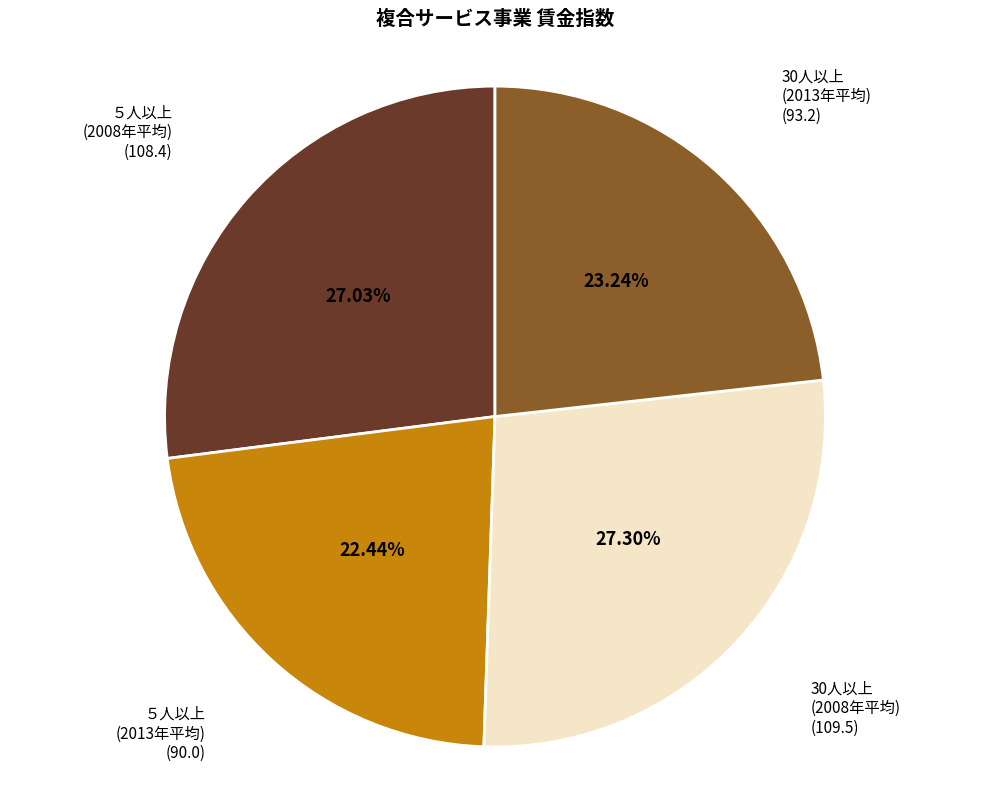

What is the ratio of the value at ５人以上 (2013年平均) (90.0) to the value at 30人以上 (2008年平均) (109.5)?

0.8